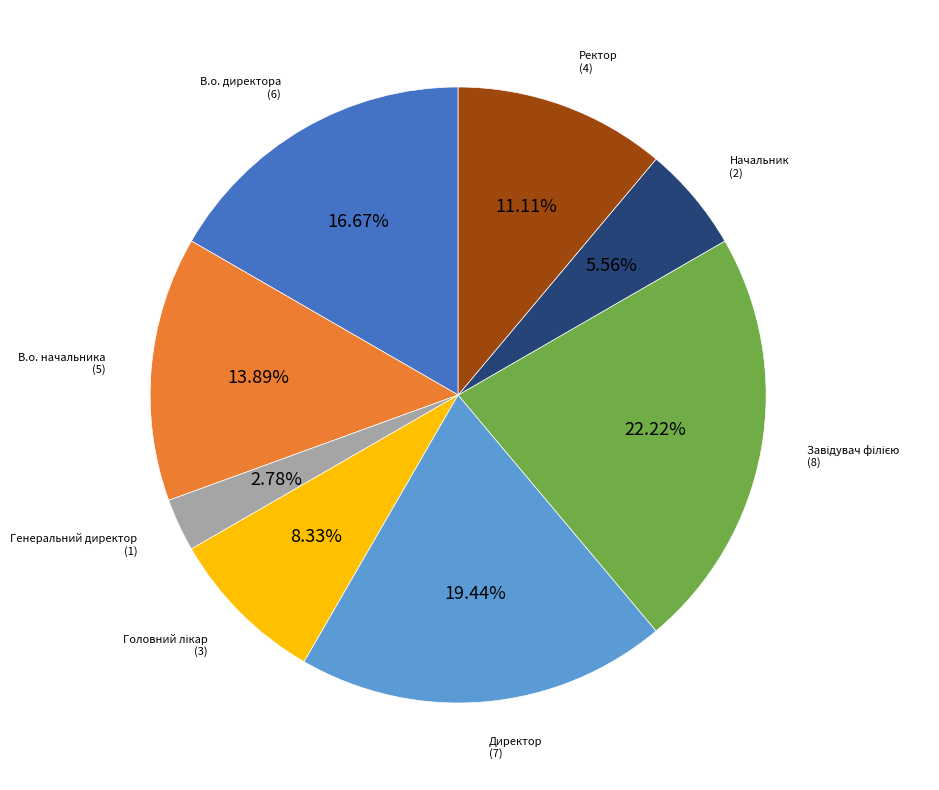

Does any single category account for the majority?

No